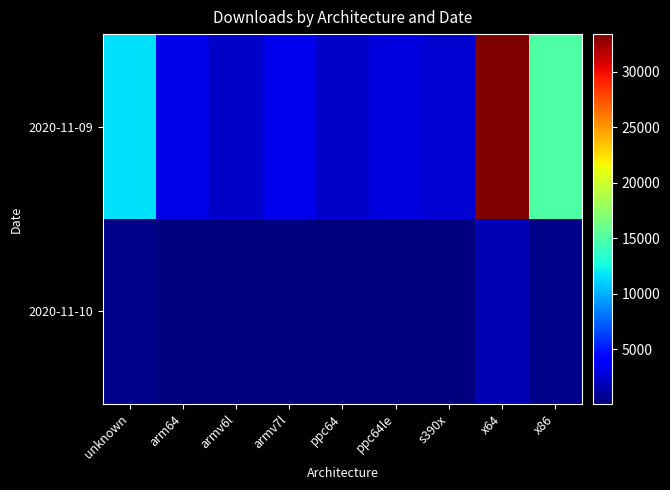

Which series has the largest total across all categories?

2020-11-09